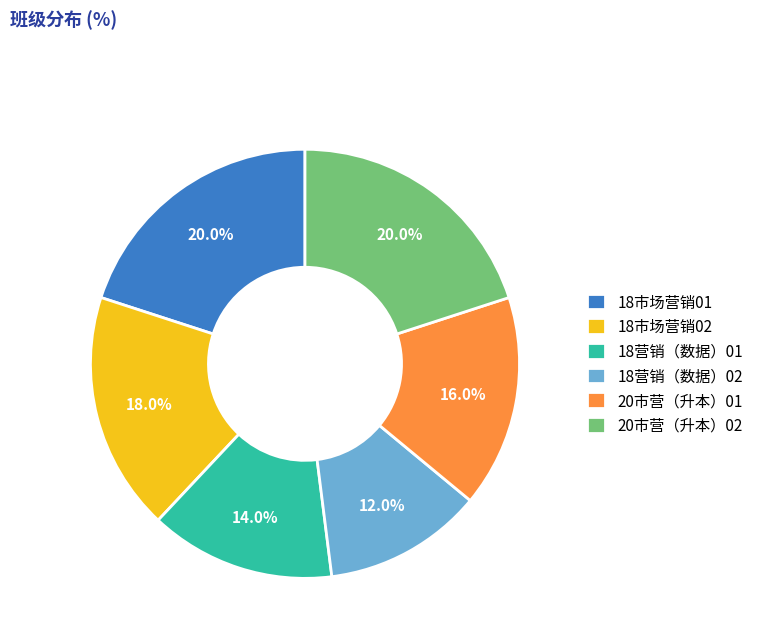

To the nearest percent, what is the difference between the 20市营（升本）01 and 18市场营销01 slice percentages?

4%